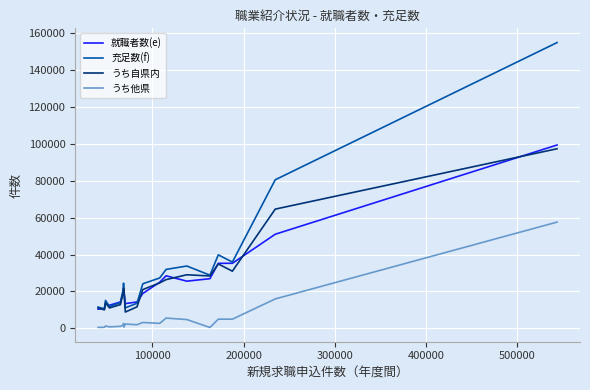

Which series has the largest range (max minus min)?

充足数(f)